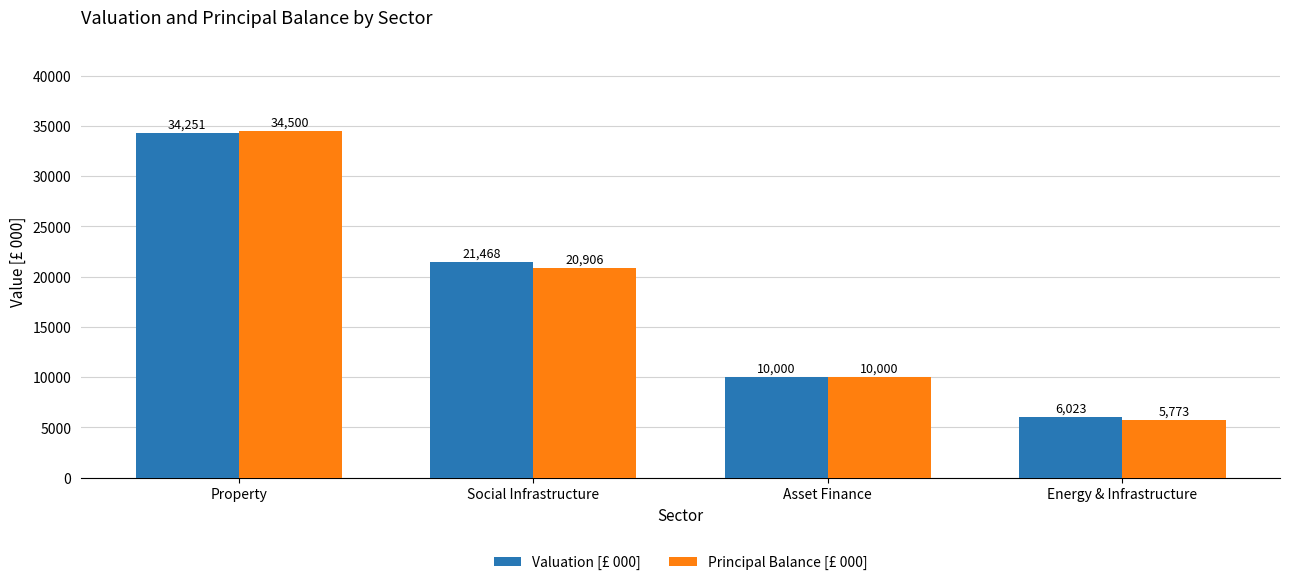

How many values in the Valuation [£ 000] series exceed 21467?

2